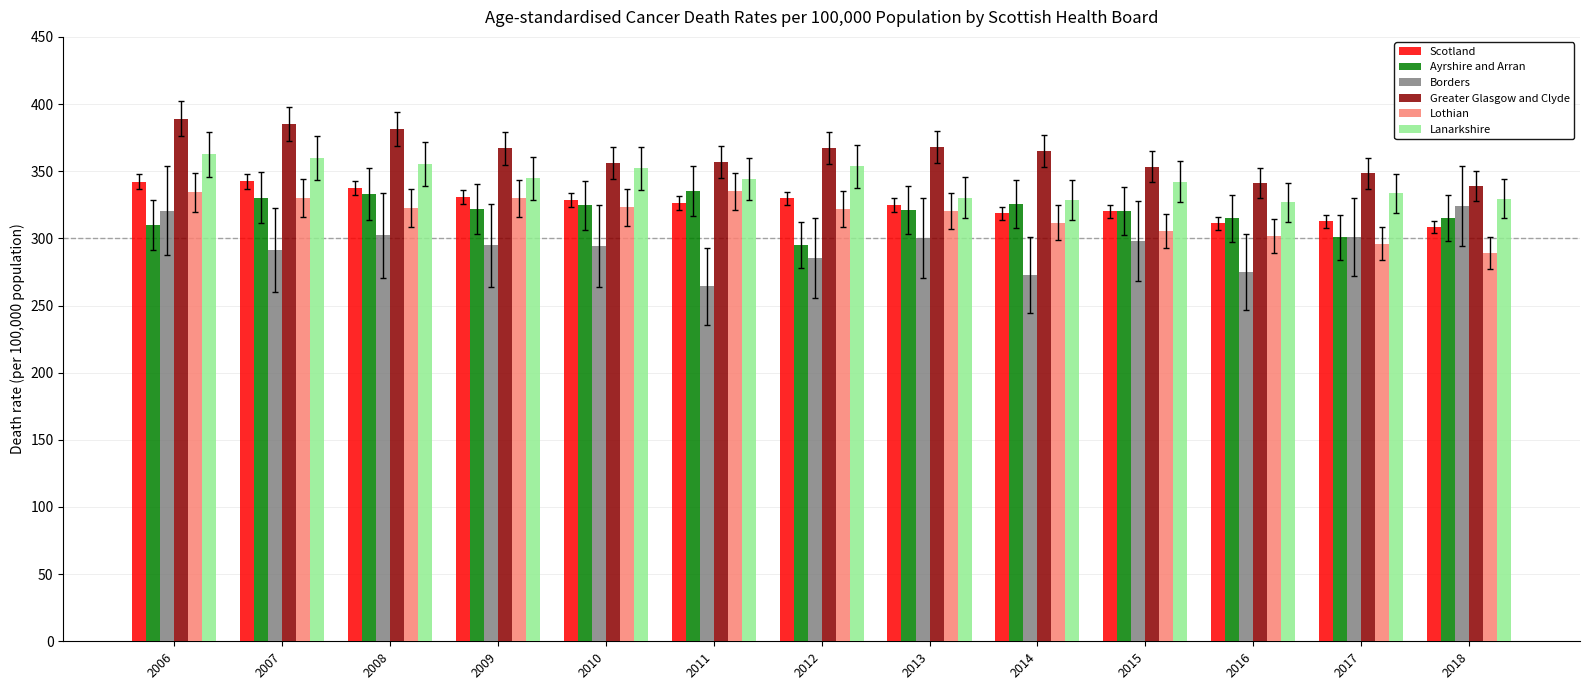

Which series has the largest total across all categories?

Greater Glasgow and Clyde